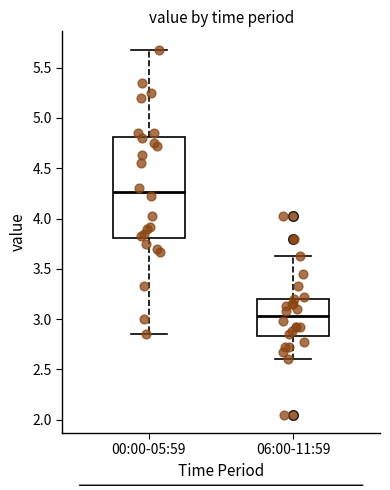

Reading left to right, read every box against the y-axis: the position of its median line, the range the box covers, and the ends of its whiskers. The values are not printed on the chart, so give them approximately, as read against the axis.

00:00-05:59: median 4.25, box 3.80 to 4.80, whiskers 2.85 to 5.70
06:00-11:59: median 3.05, box 2.85 to 3.20, whiskers 2.60 to 3.65